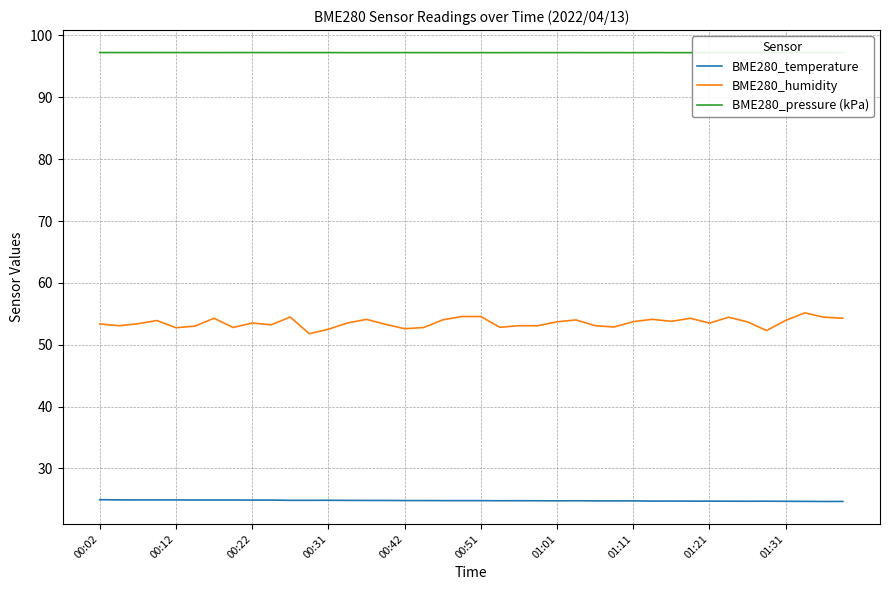

What are all the series names shown in the legend?

BME280_temperature, BME280_humidity, BME280_pressure (kPa)